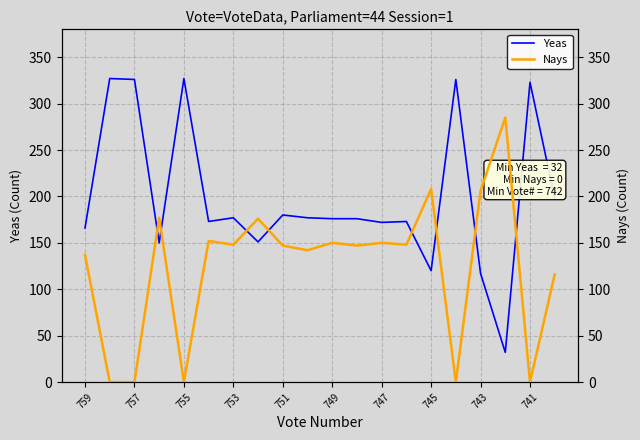

What is the sum of all Yeas values?

3967